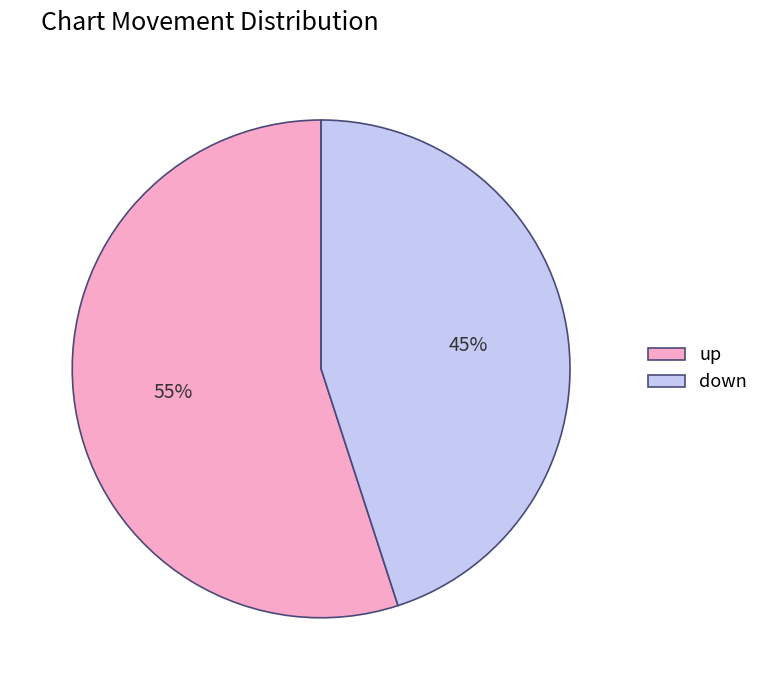

How many slices are in this pie chart?

2